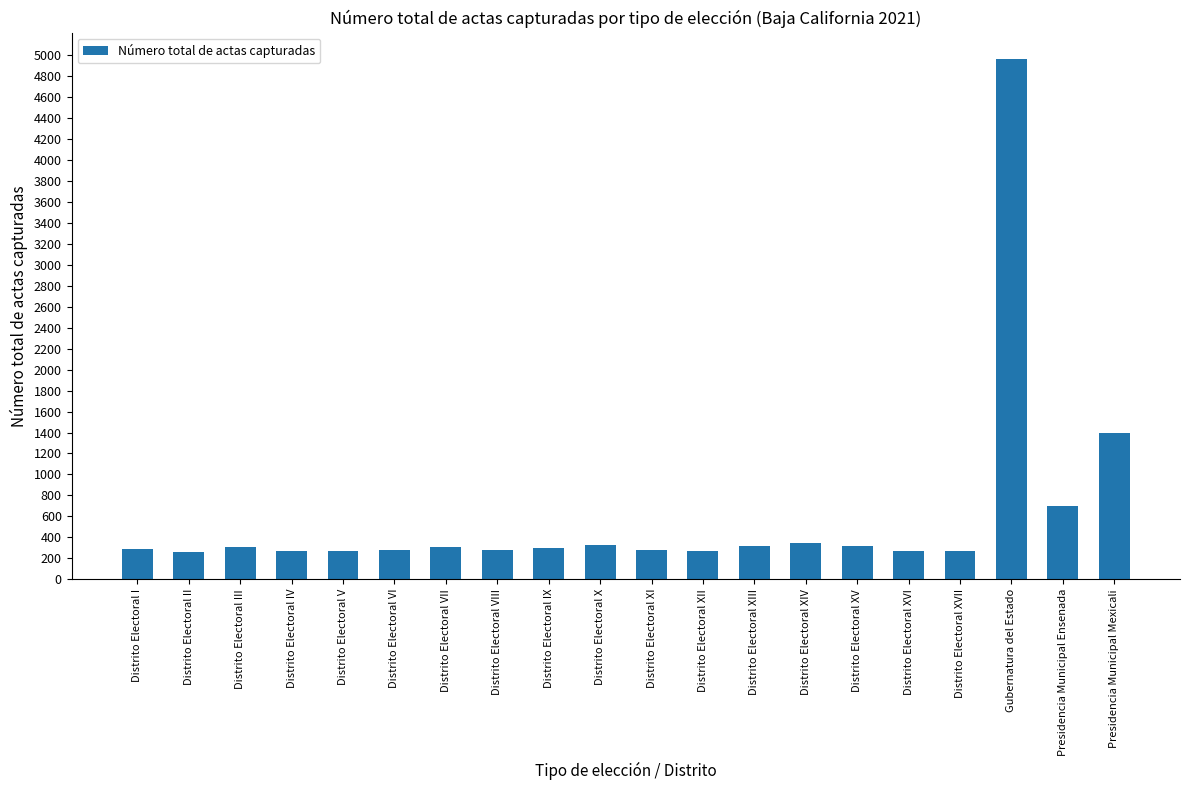

The value at Distrito Electoral V is 267. True or false?

True